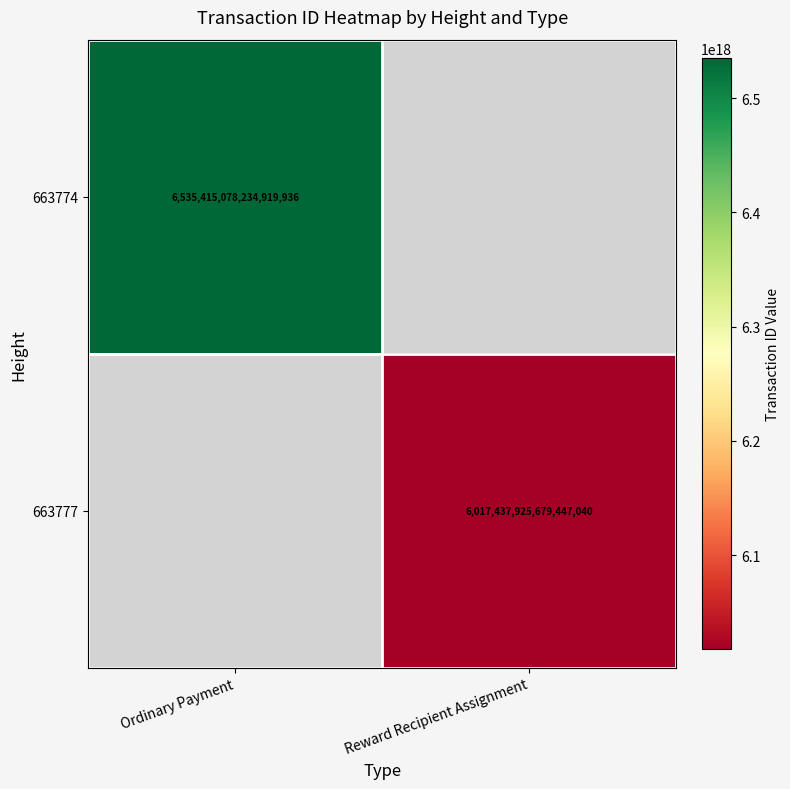

At how many categories does at least one series exceed 6498220594503410688?

1